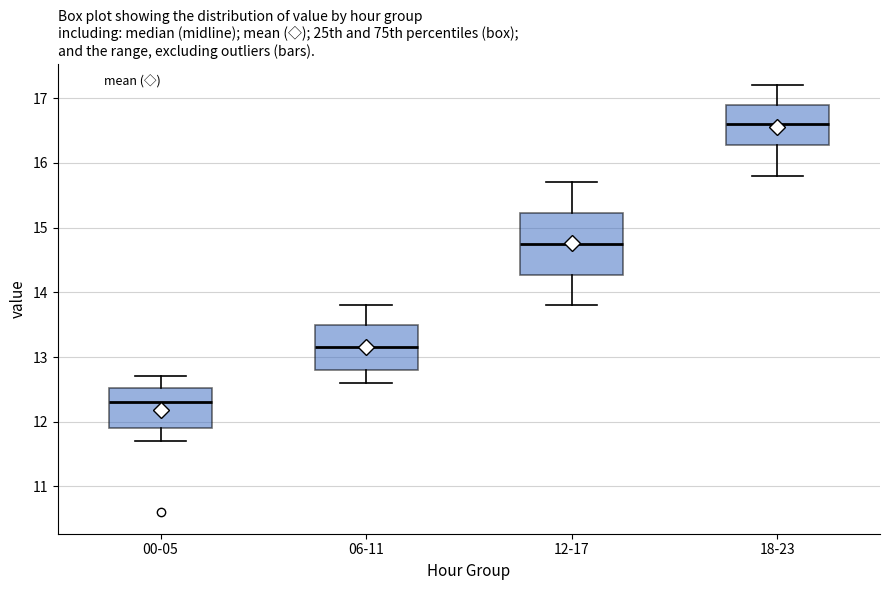

Reading left to right, transcribe this box plot: for each box, give where its median line is, the range the box spans, and where its two whiskers end, as read against the y-axis. The values are not printed on the chart, so give them approximately, as read against the axis.

00-05: median 12.3, box 11.9 to 12.5, whiskers 11.7 to 12.7
06-11: median 13.2, box 12.8 to 13.5, whiskers 12.6 to 13.8
12-17: median 14.8, box 14.3 to 15.2, whiskers 13.8 to 15.7
18-23: median 16.6, box 16.3 to 16.9, whiskers 15.8 to 17.2